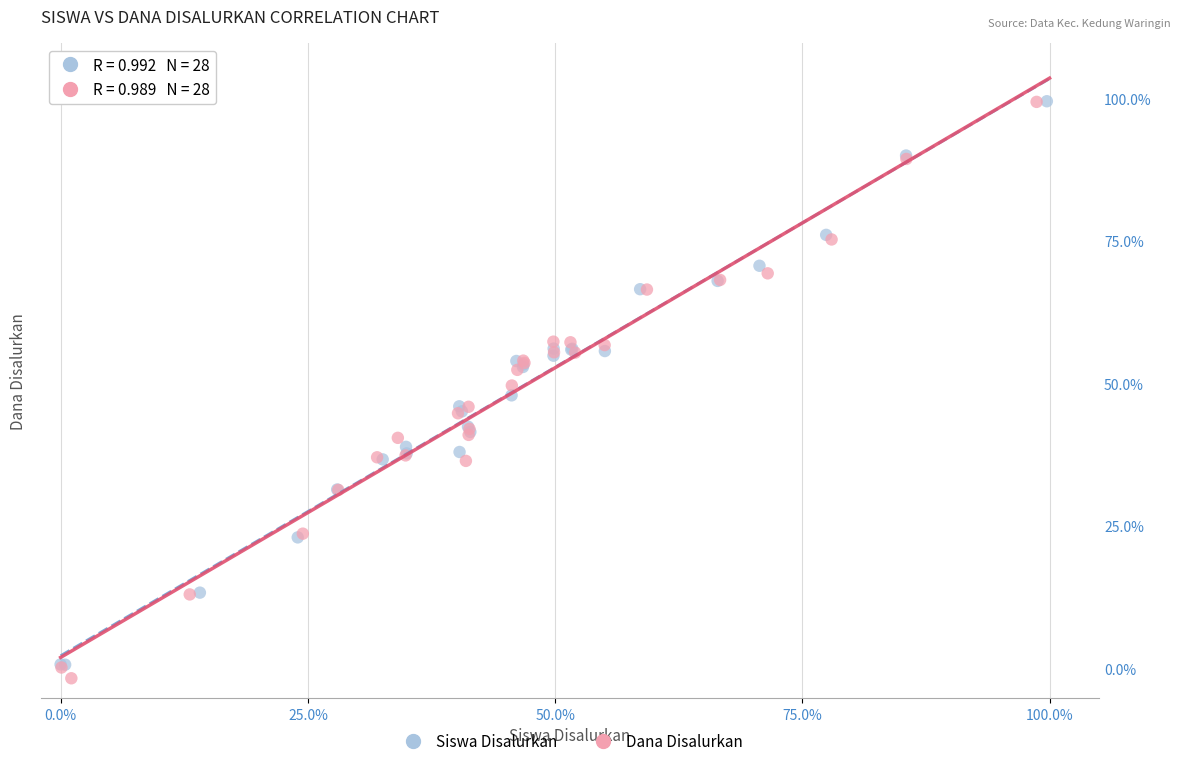

Which series contains the lowest Y value?

Dana Disalurkan